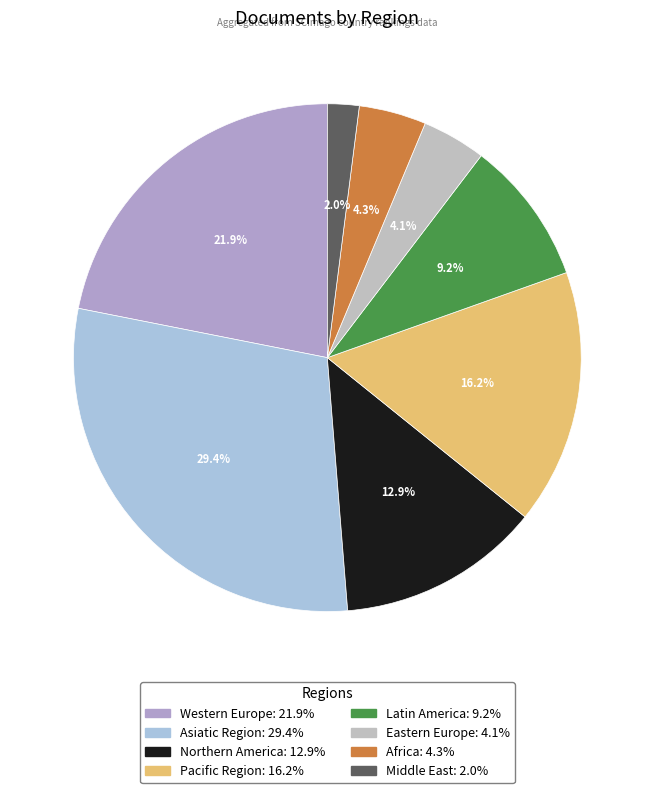

Between Latin America and Western Europe, which is larger?

Western Europe